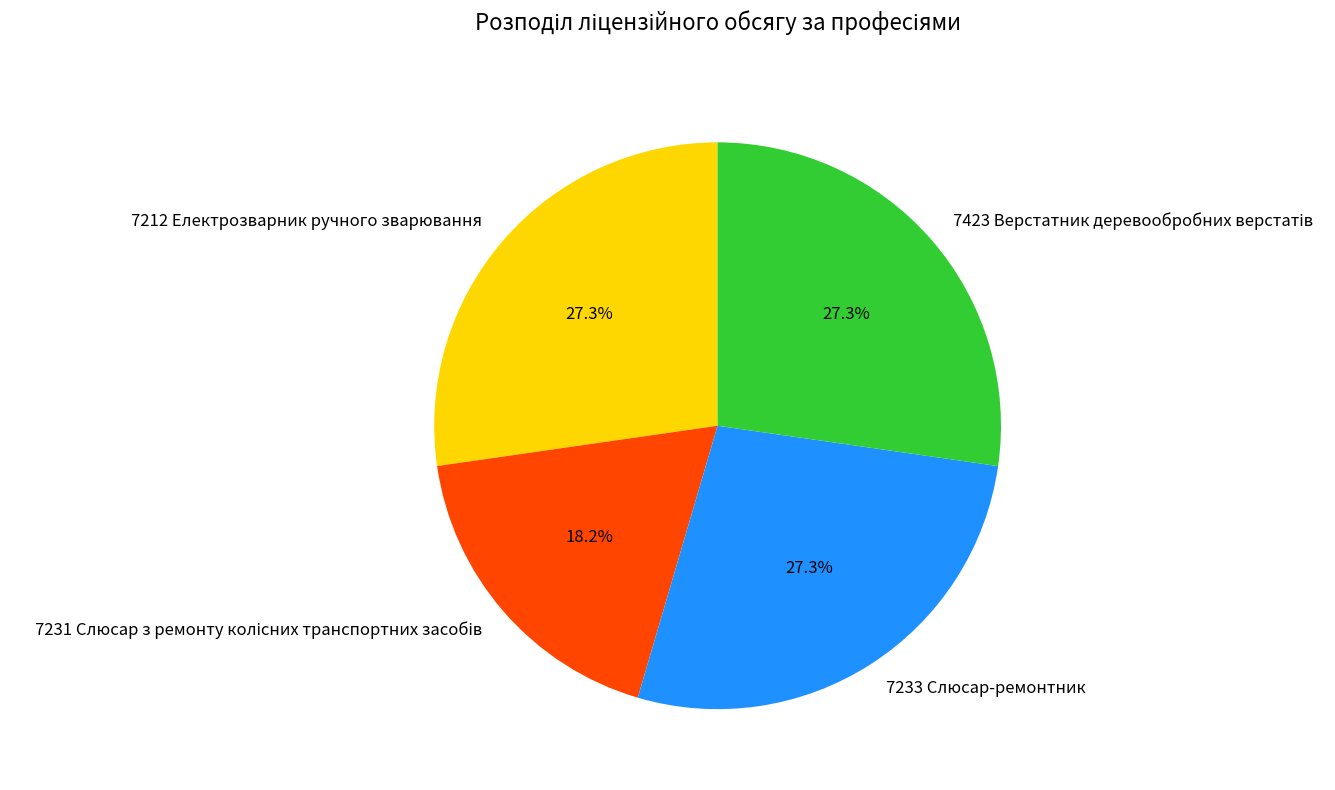

Is there any slice that represents more than half of the pie?

No